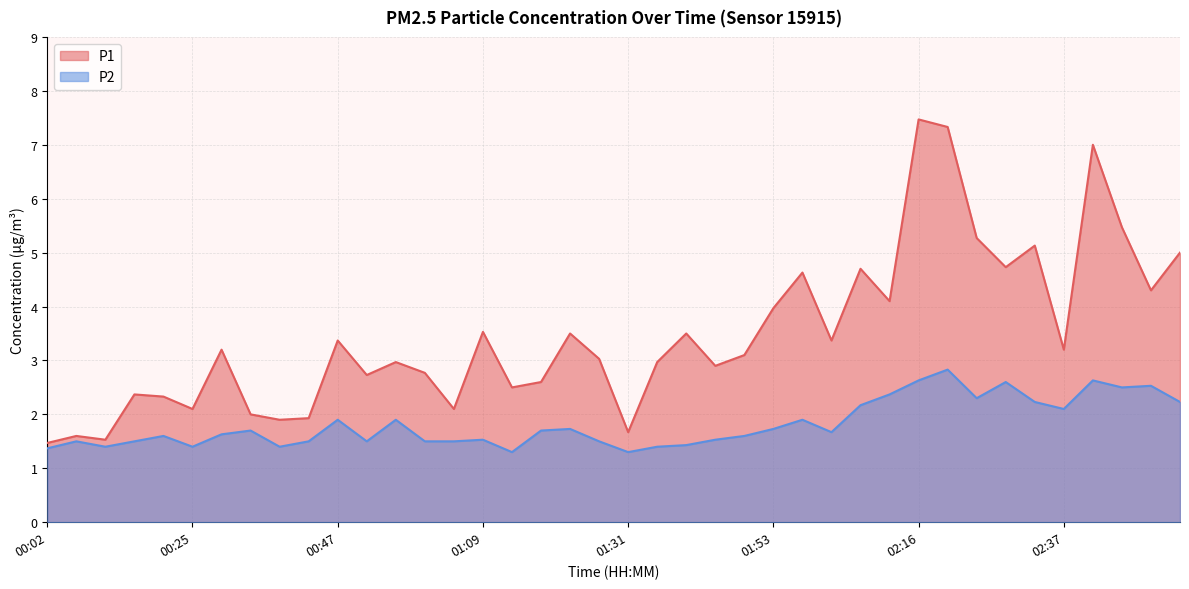

At which category does P1 reach its first local valley?

00:11